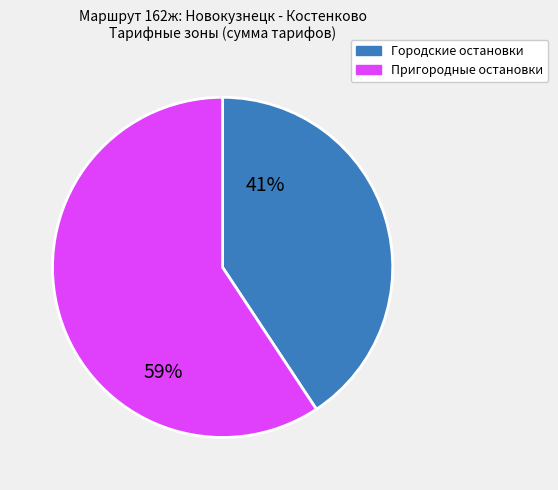

Is there a majority slice in this chart?

Yes